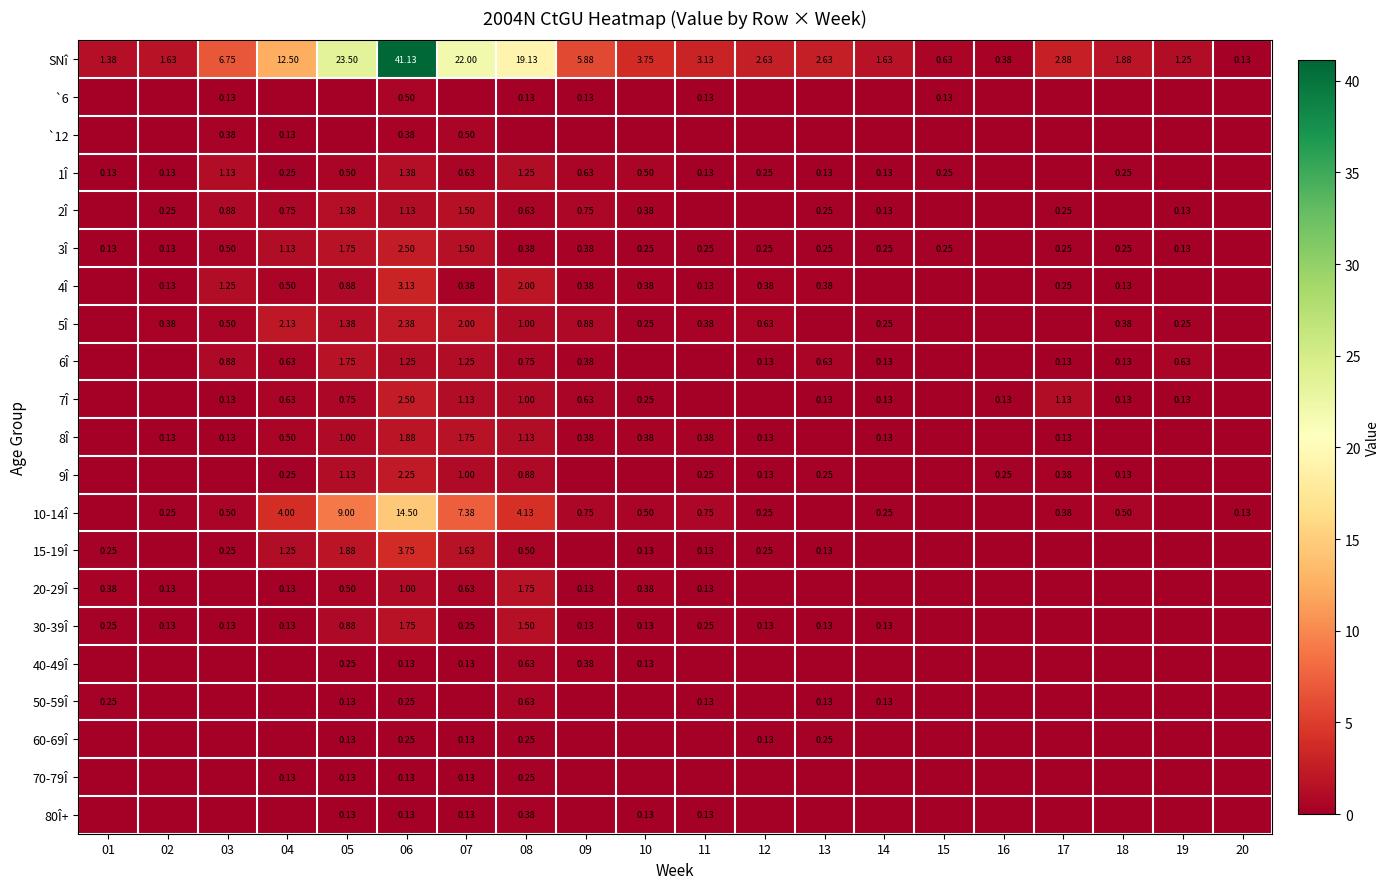

Which series has the largest total across all categories?

SNî